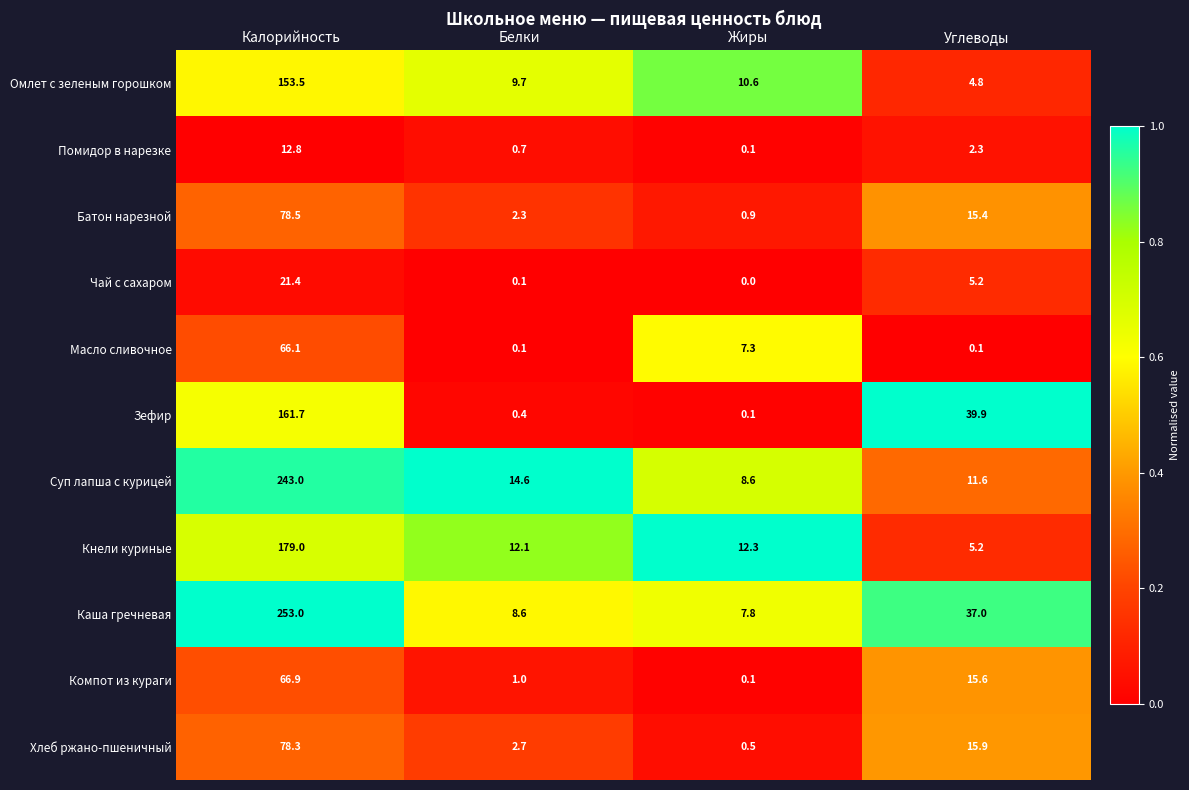

Which series has the largest total across all categories?

Каша гречневая